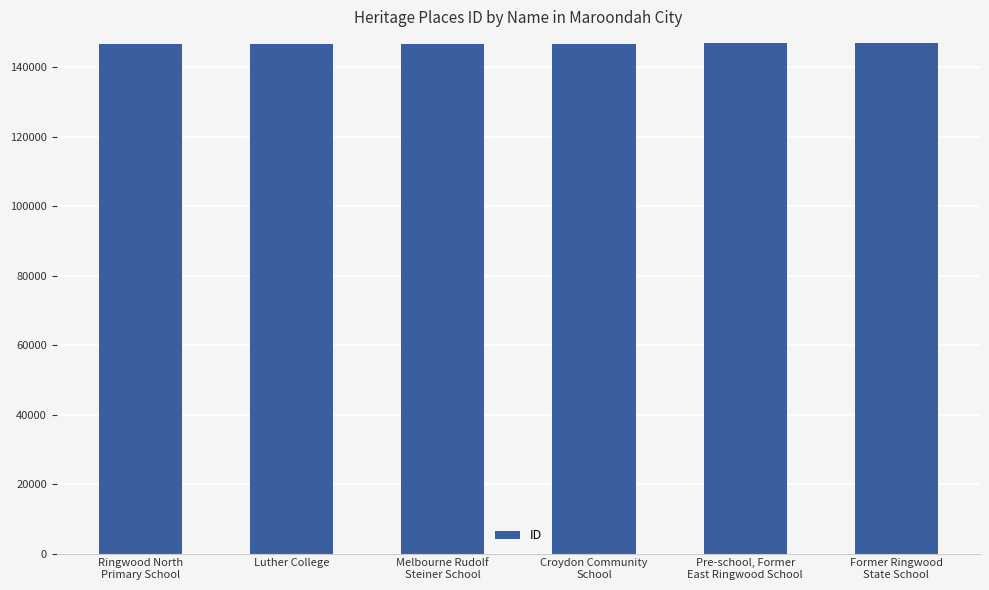

What is the maximum value shown in the chart?

146899